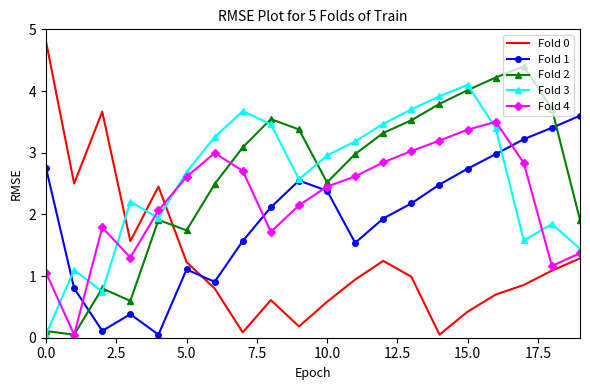

What is the maximum value for Fold 0?

4.8